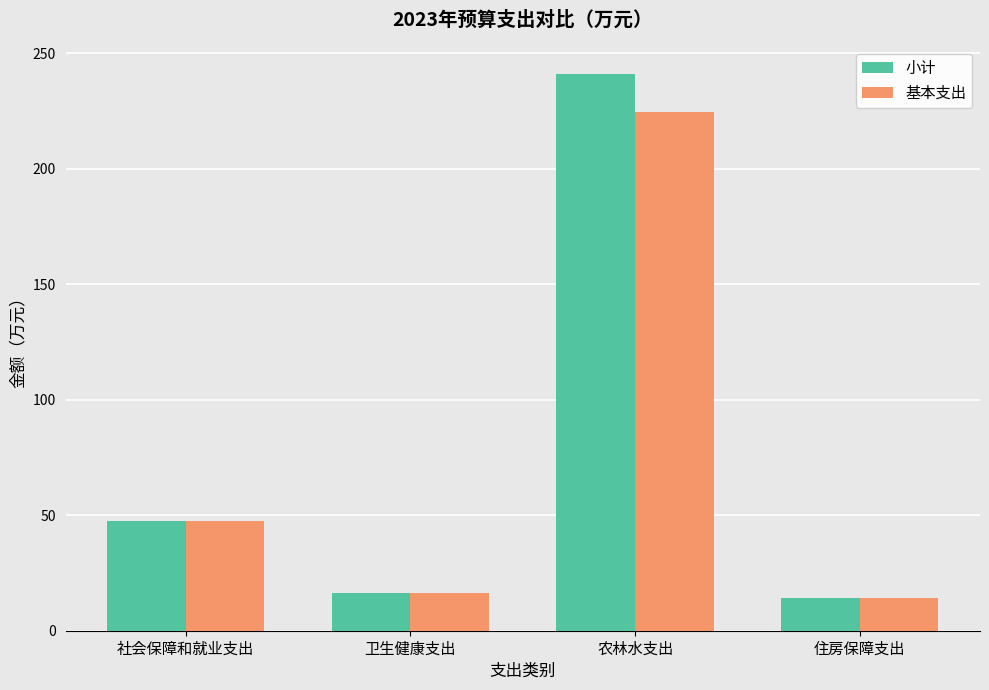

How many data points in 基本支出 are above 47?

2